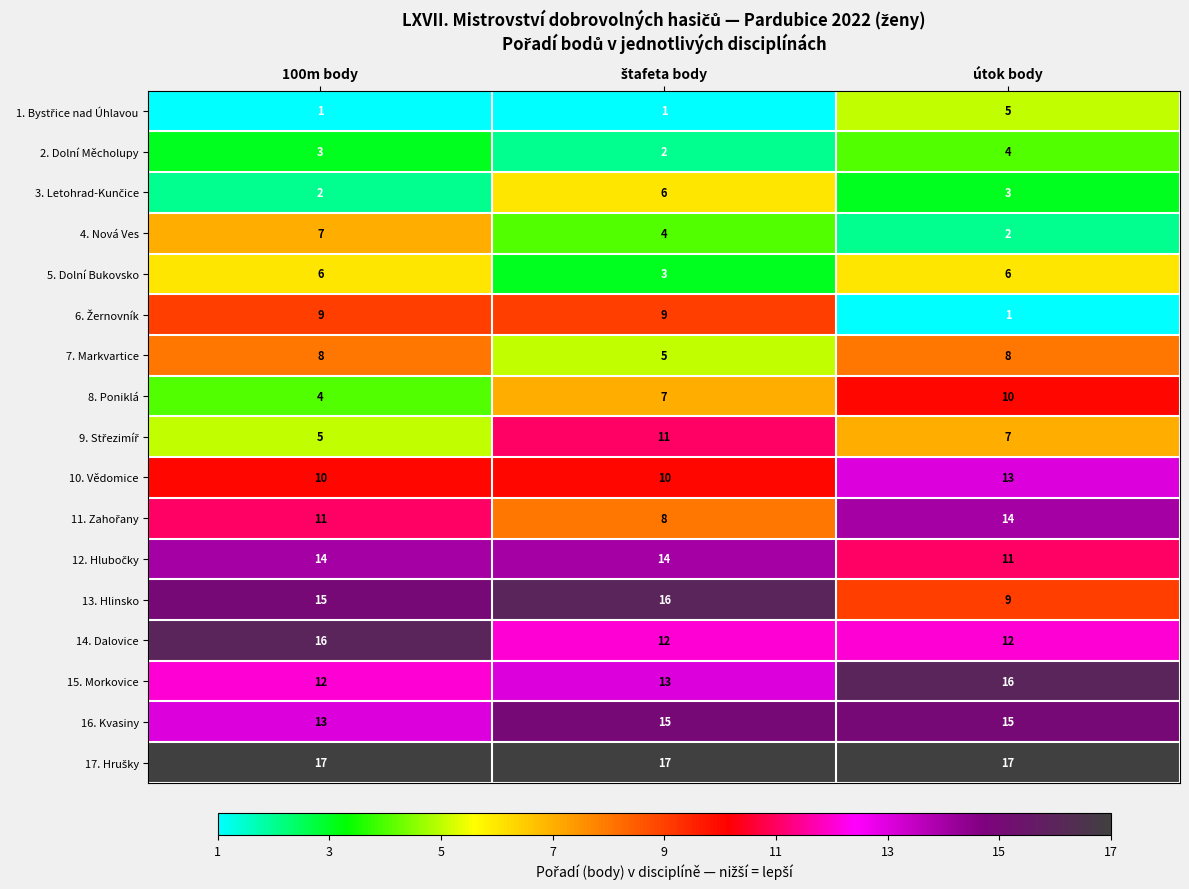

What is the average value of the 2. Dolní Měcholupy series?

3